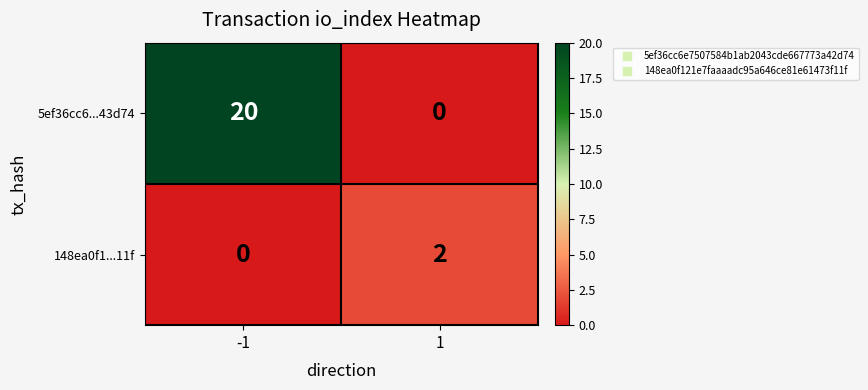

What is the difference between the 5ef36cc6...43d74 values at -1 and 1?

20